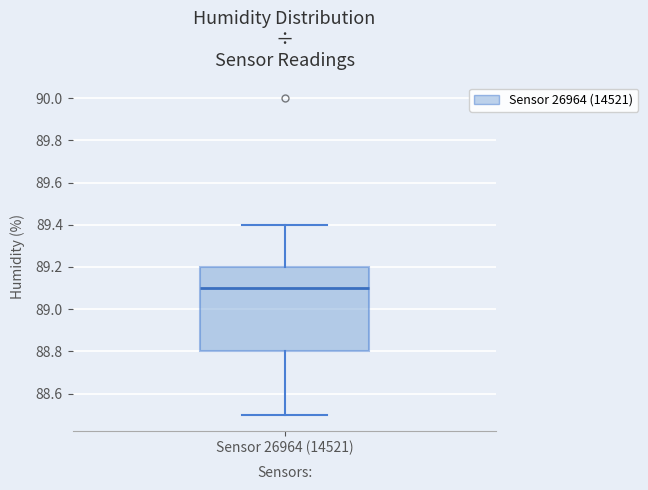

Where does the median line of the box for Sensor 26964 (14521) sit on the y-axis? The values are not printed on the chart, so give them approximately, as read against the axis.

89.1